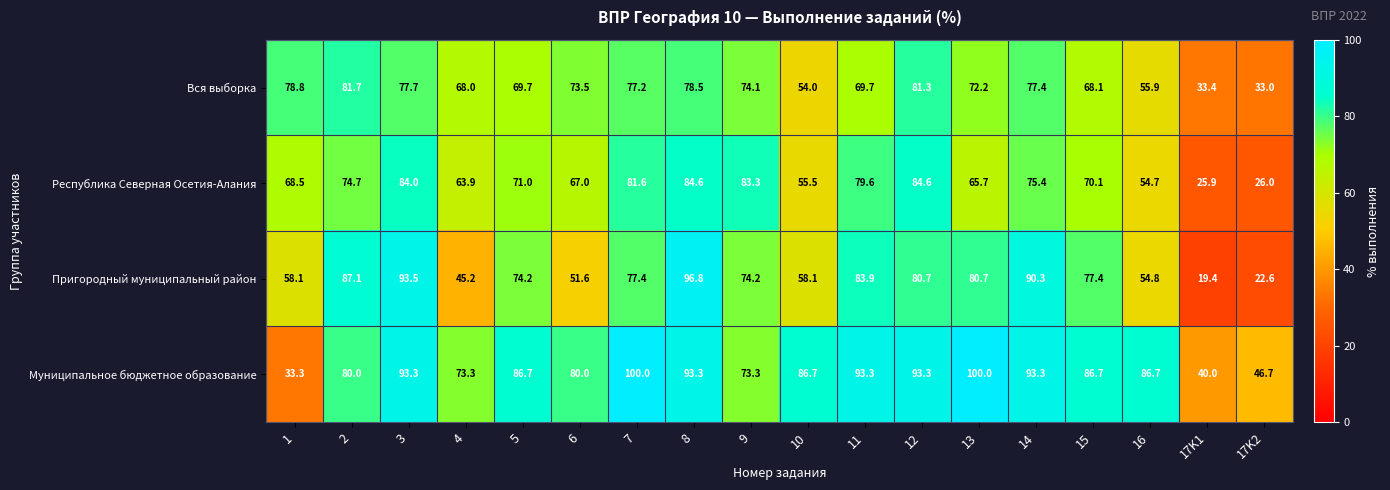

Where does the Муниципальное бюджетное образование series first go above 86?

3